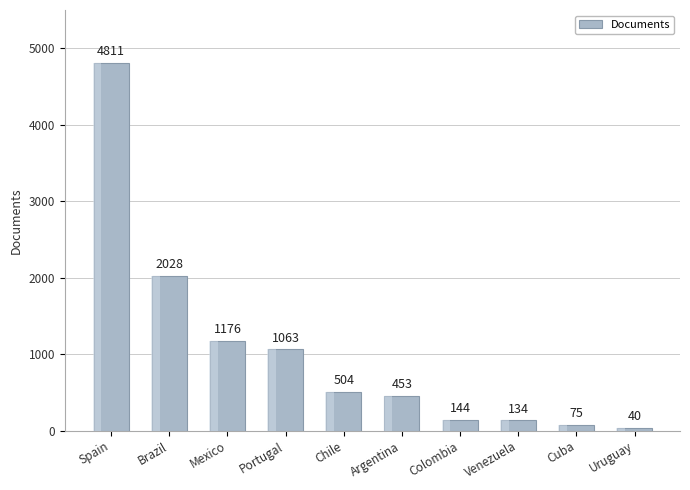

What is the sum of the values at Cuba and Spain?

4886